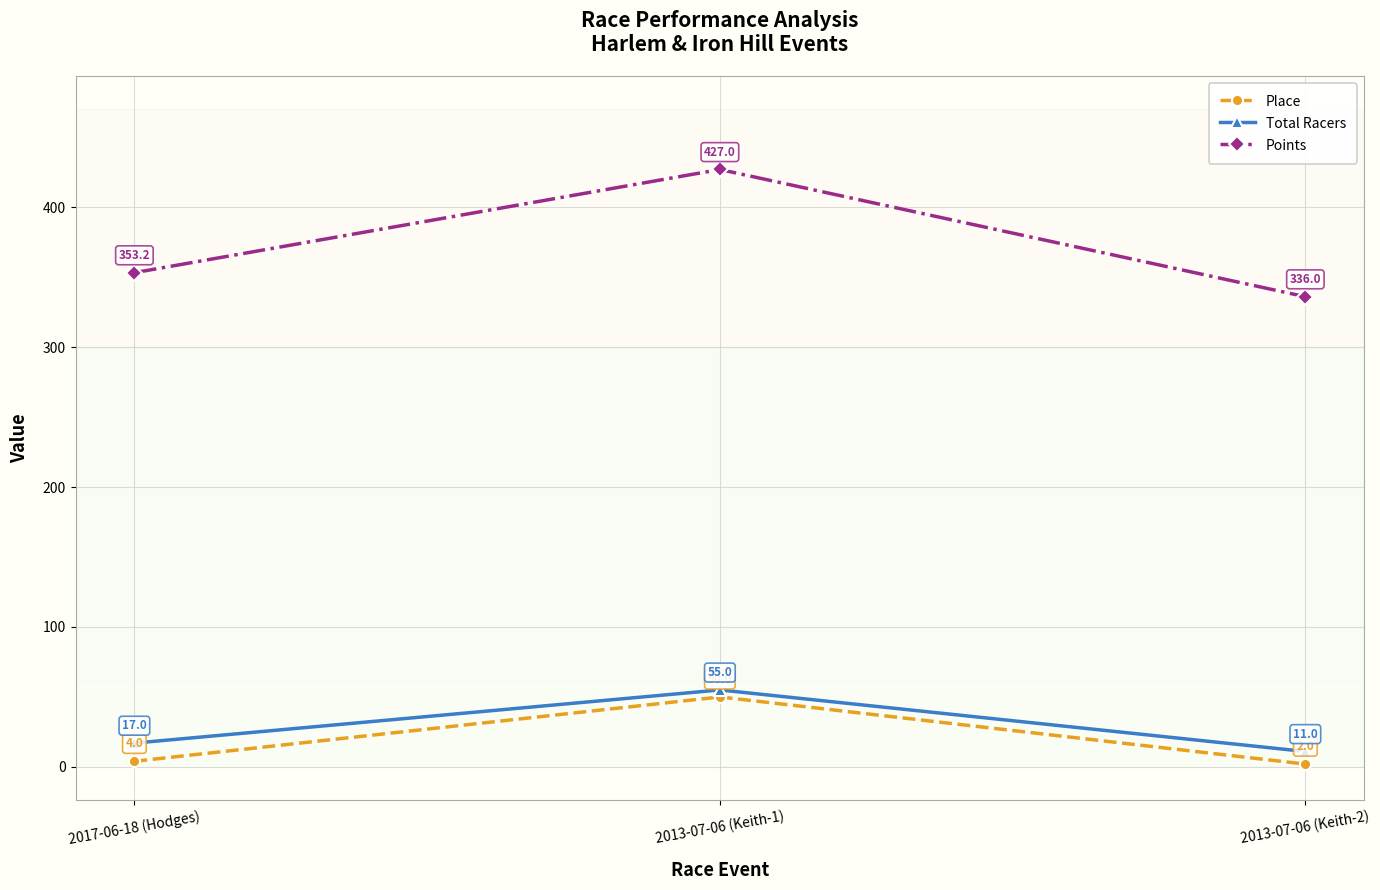

Between 2013-07-06 (Keith-1) and 2013-07-06 (Keith-2), which series saw the biggest shift?

Points